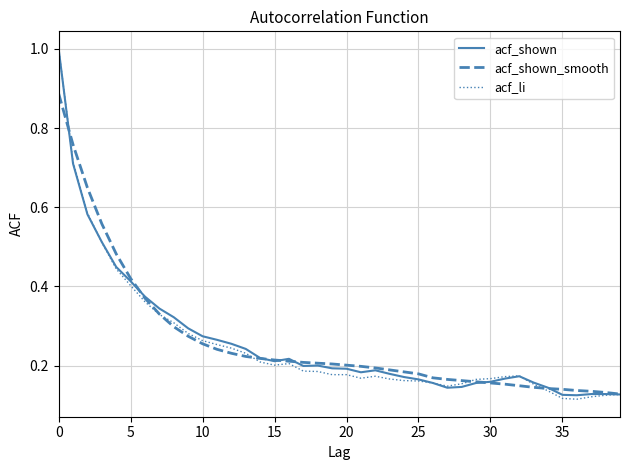

What is the greatest value displayed?

1.0